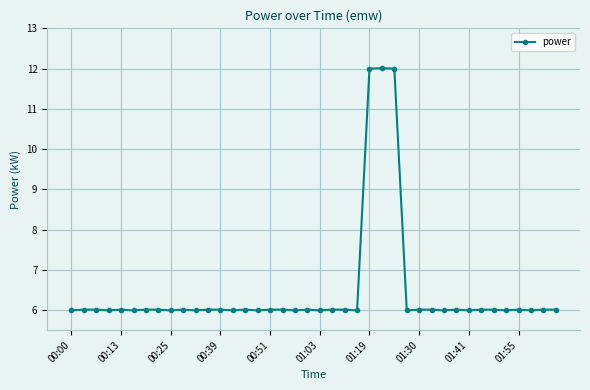

What is the maximum value shown in the chart?

12.0